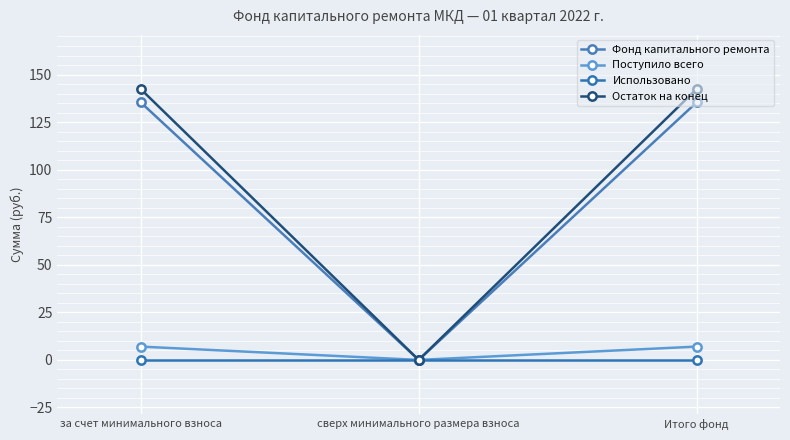

How many lines are shown in the chart?

4